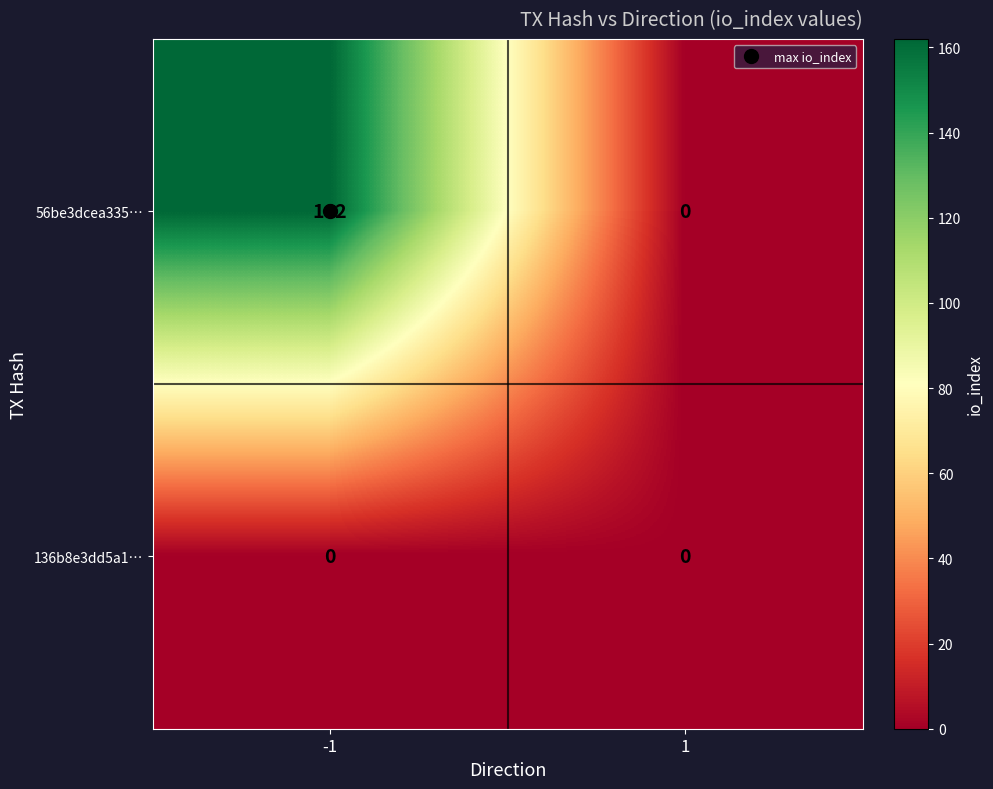

Which series has the widest spread of values?

56be3dcea335…